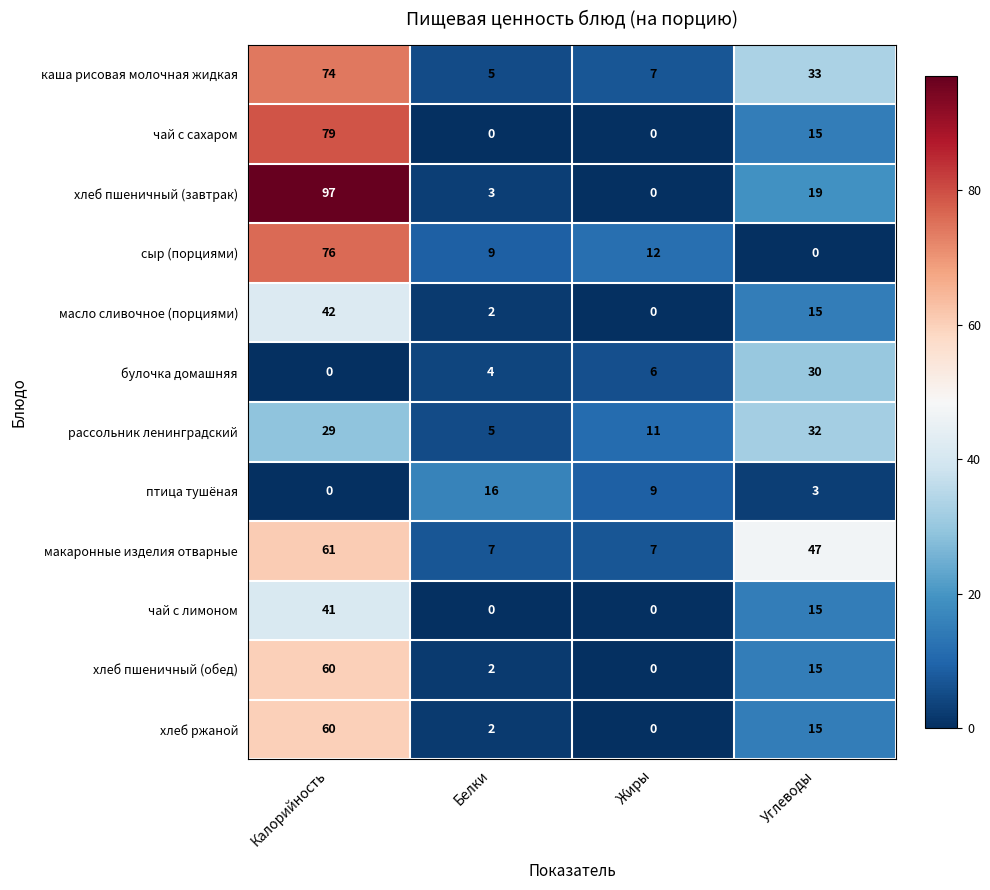

Where is хлеб пшеничный (обед) nearest to the value 30?

Углеводы